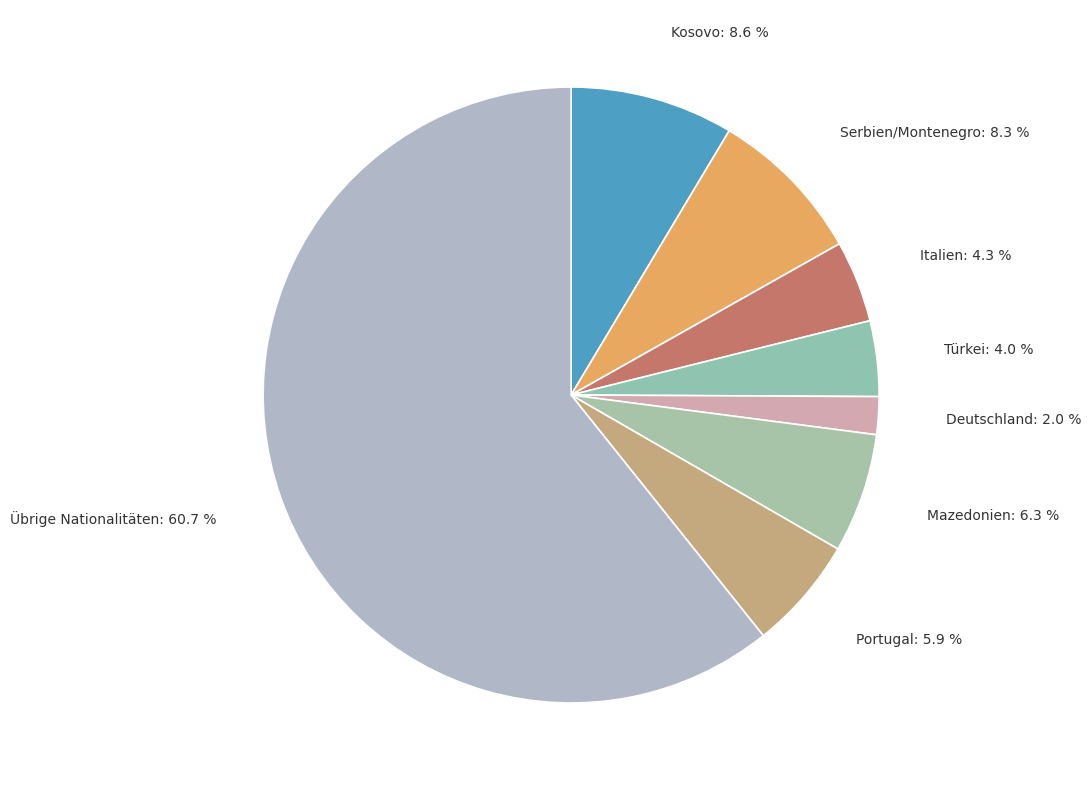

What is the largest slice in the pie chart?

Übrige Nationalitäten